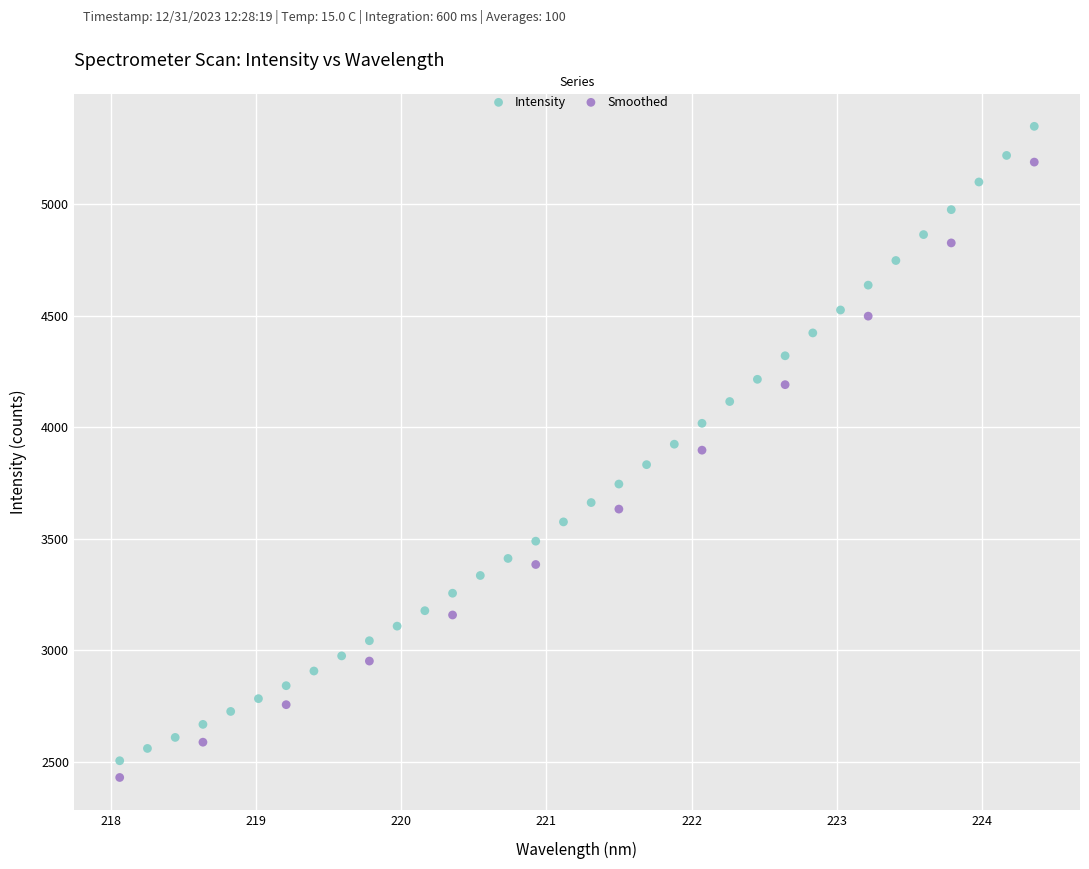

Which series contains the highest Y value?

Intensity